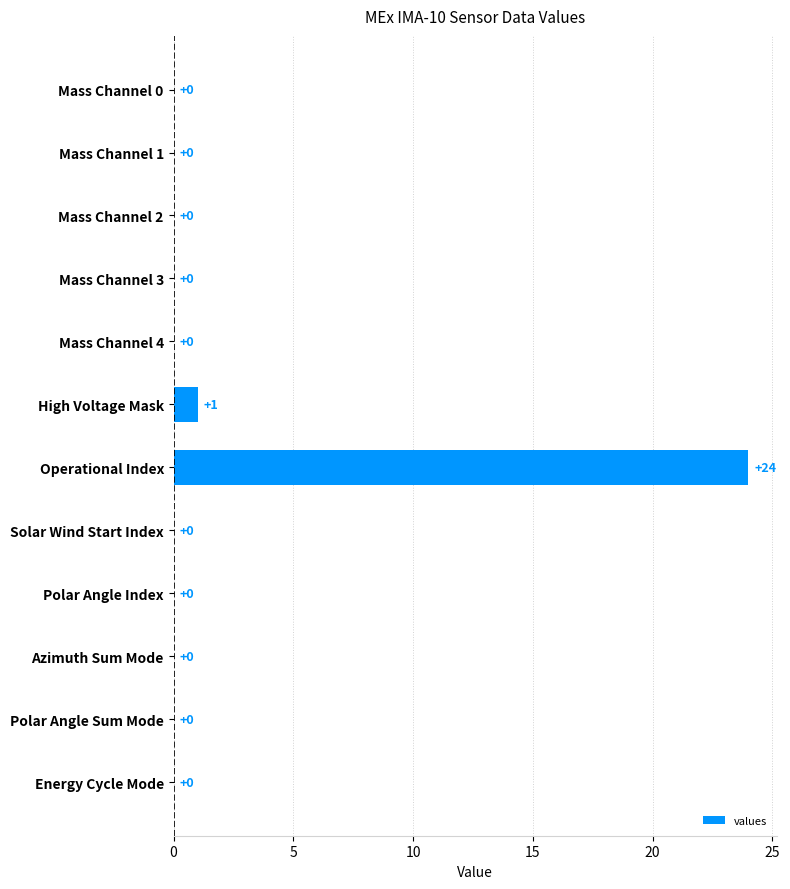

Reading bottom to top, what are all the values shown in this chart?

Energy Cycle Mode=0	Polar Angle Sum Mode=0	Azimuth Sum Mode=0	Polar Angle Index=0	Solar Wind Start Index=0	Operational Index=24	High Voltage Mask=1	Mass Channel 4=0	Mass Channel 3=0	Mass Channel 2=0	Mass Channel 1=0	Mass Channel 0=0